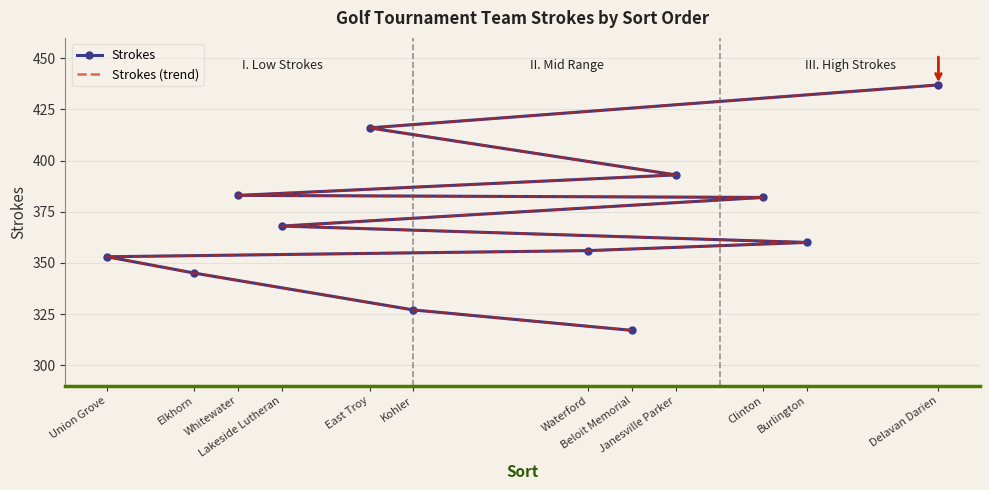

The value of Strokes at Elkhorn is 345. True or false?

True